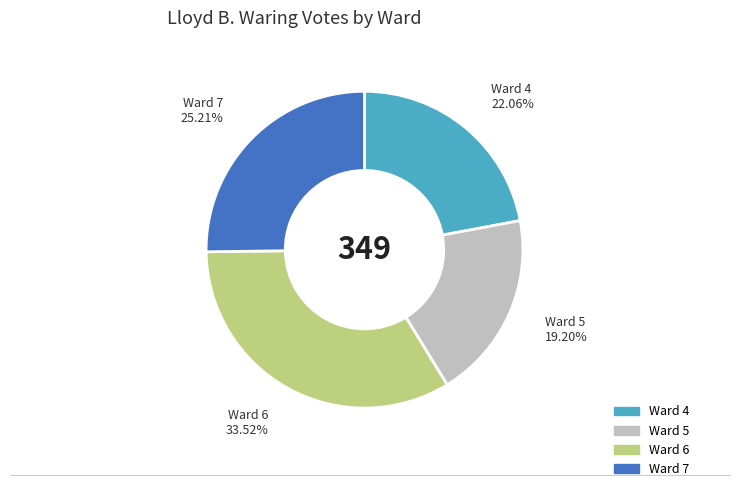

Combined, do Ward 4 and Ward 6 account for over 50%?

Yes